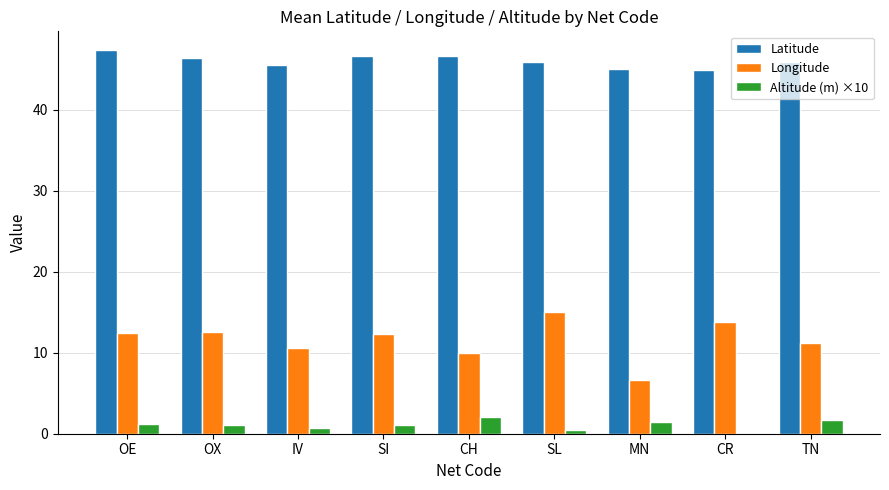

Between IV and SL, which series saw the biggest shift?

Longitude